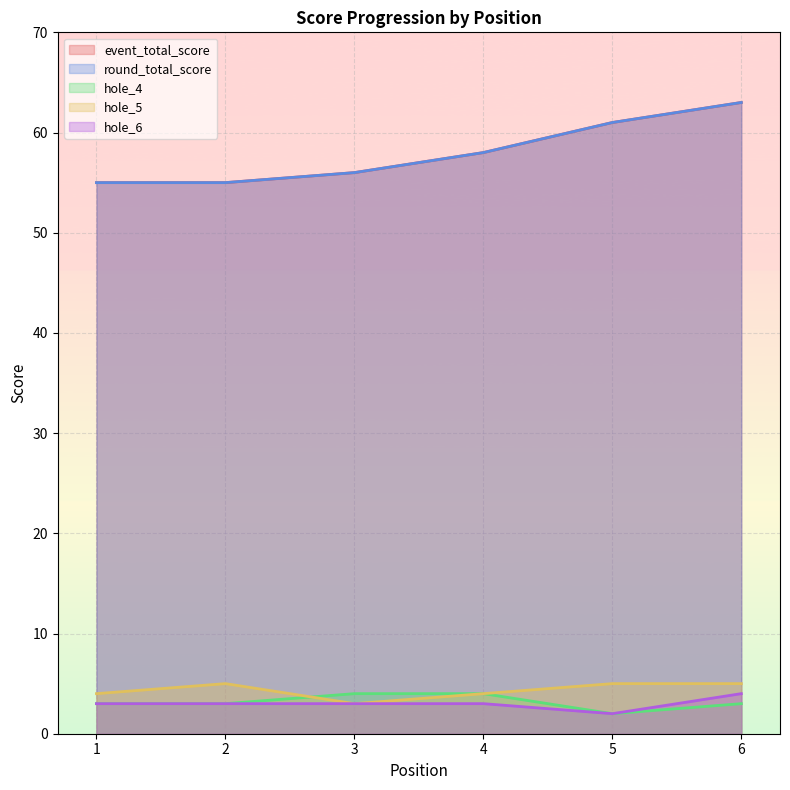

What value does the hole_4 series have at 4?

4